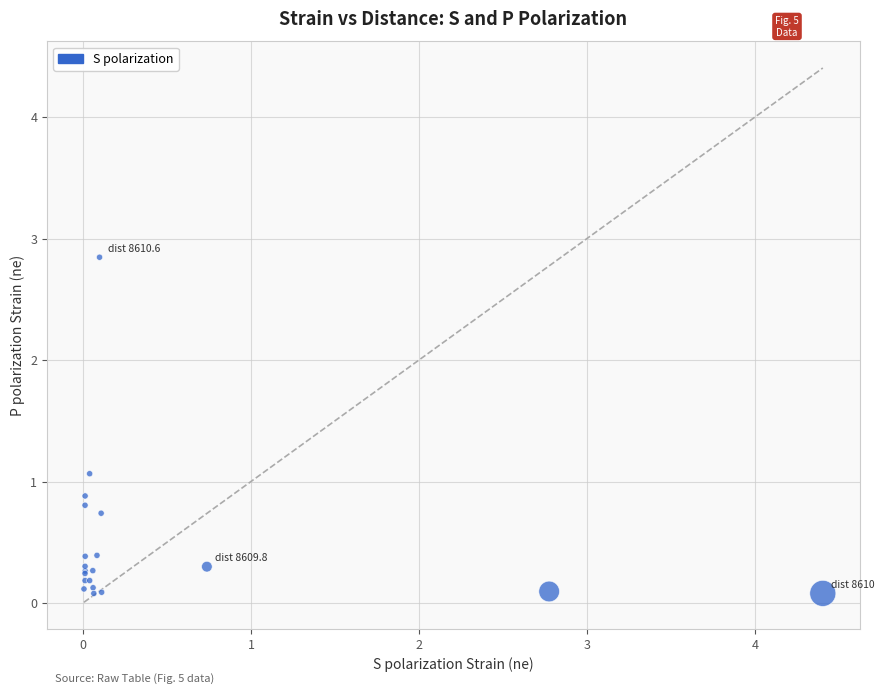

What Y value in the scatter plot is closest to 1?

1.1